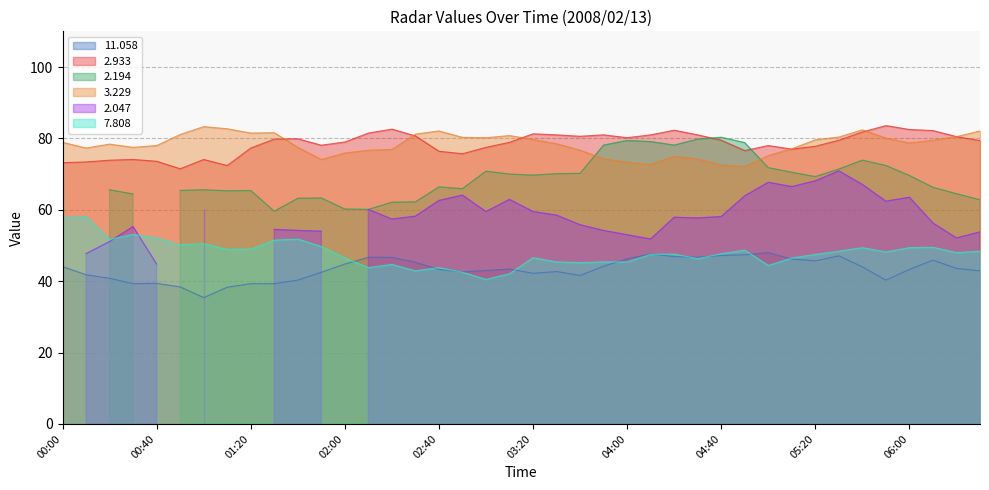

What is the highest value of the 3.229 series?

83.3